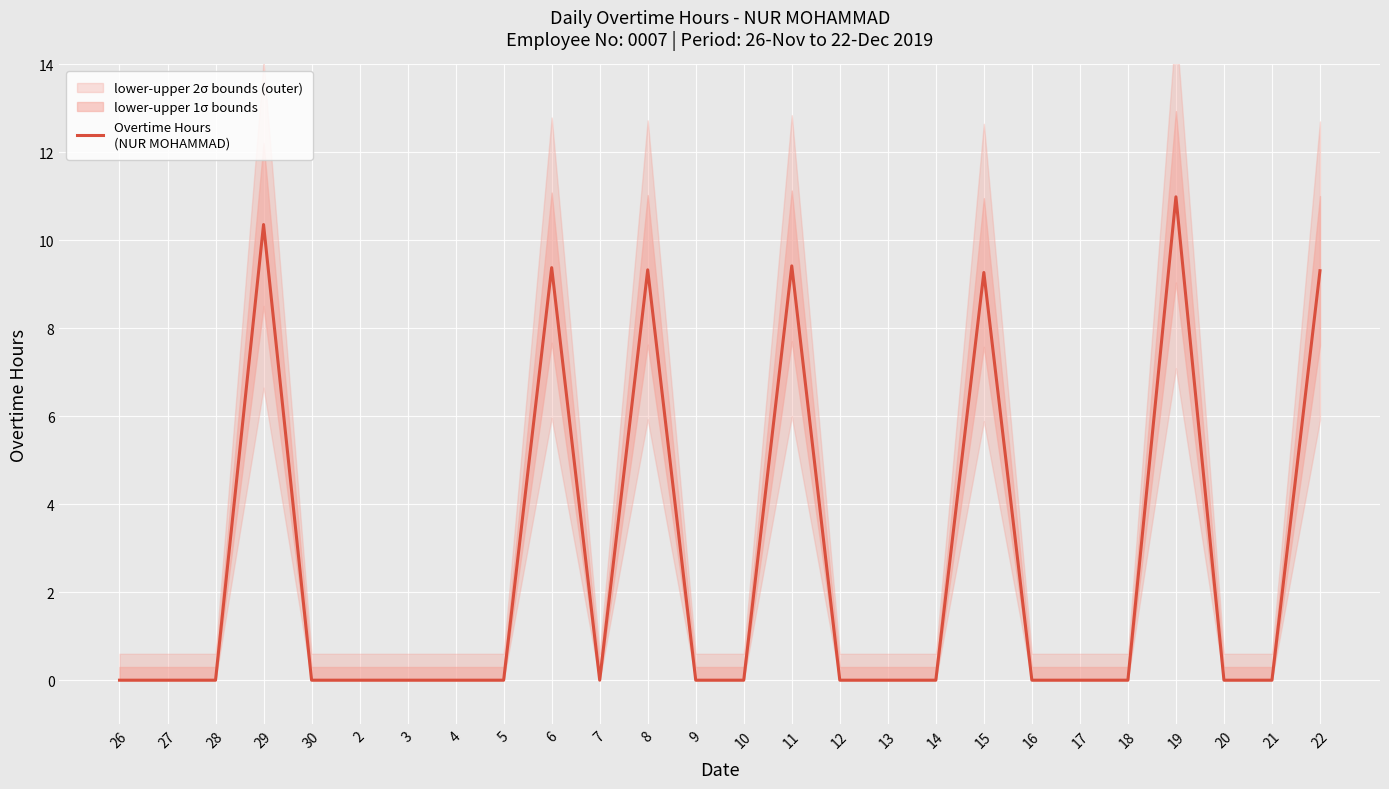

How many lines are shown in the chart?

1